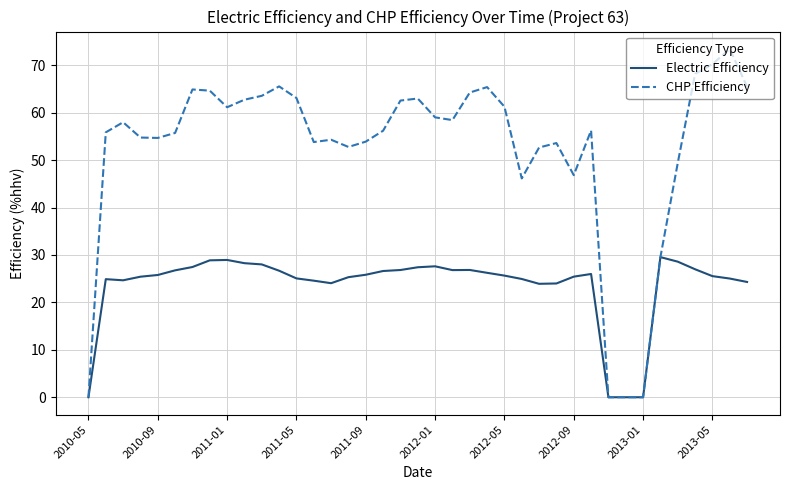

Which series has the widest spread of values?

CHP Efficiency